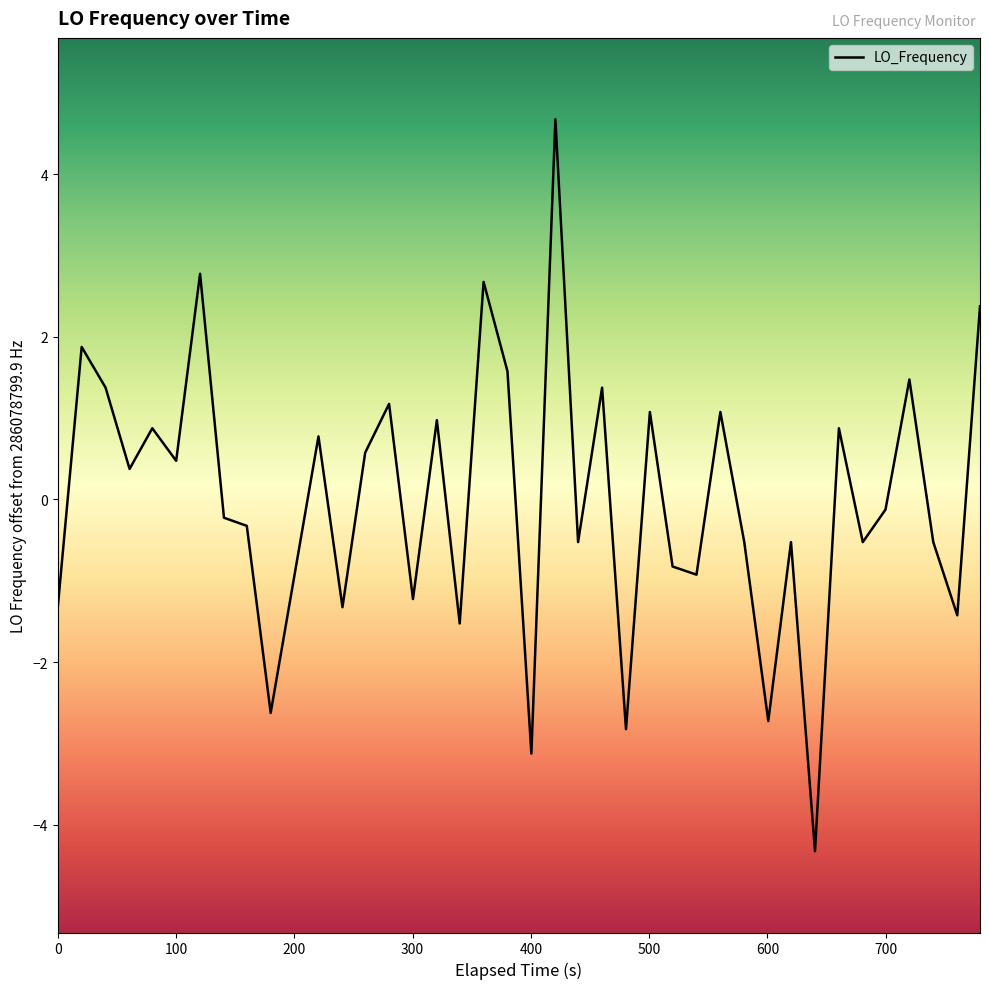

What is the difference between the maximum and minimum values?

9.0